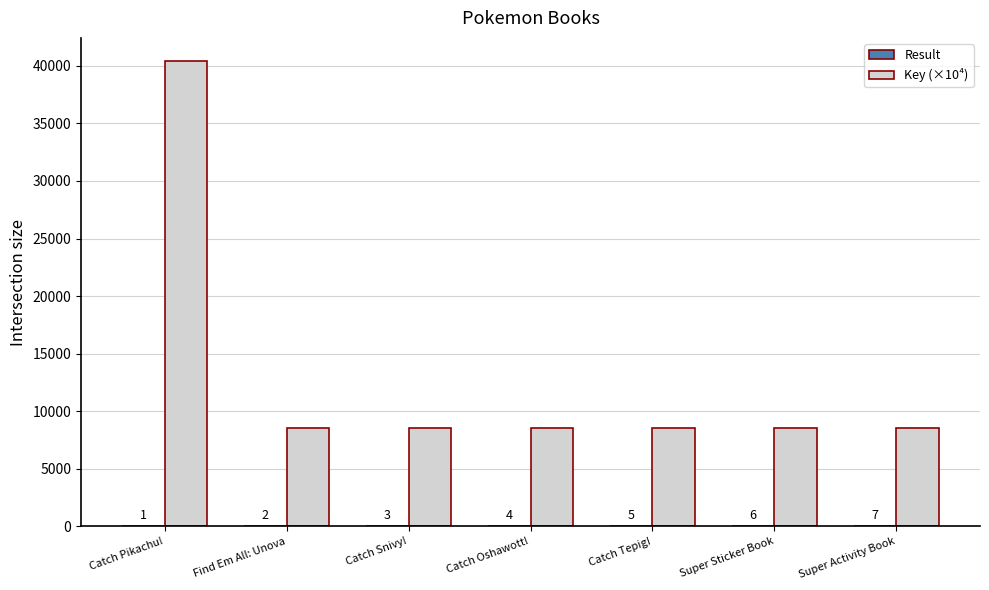

Which label corresponds to the largest value in the chart?

Catch Pikachu!